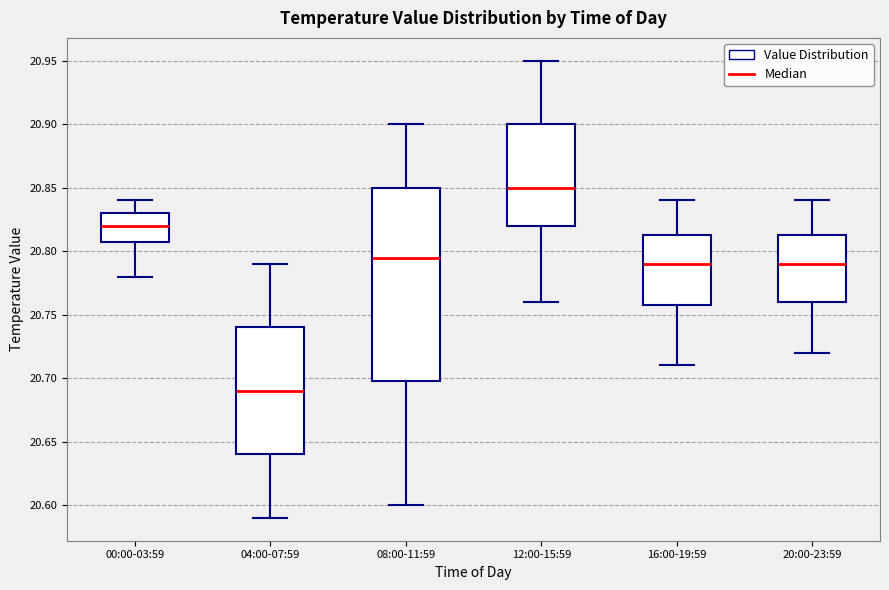

Where is the lower edge of the box for 08:00-11:59 on the y-axis? The values are not printed on the chart, so give them approximately, as read against the axis.

20.700